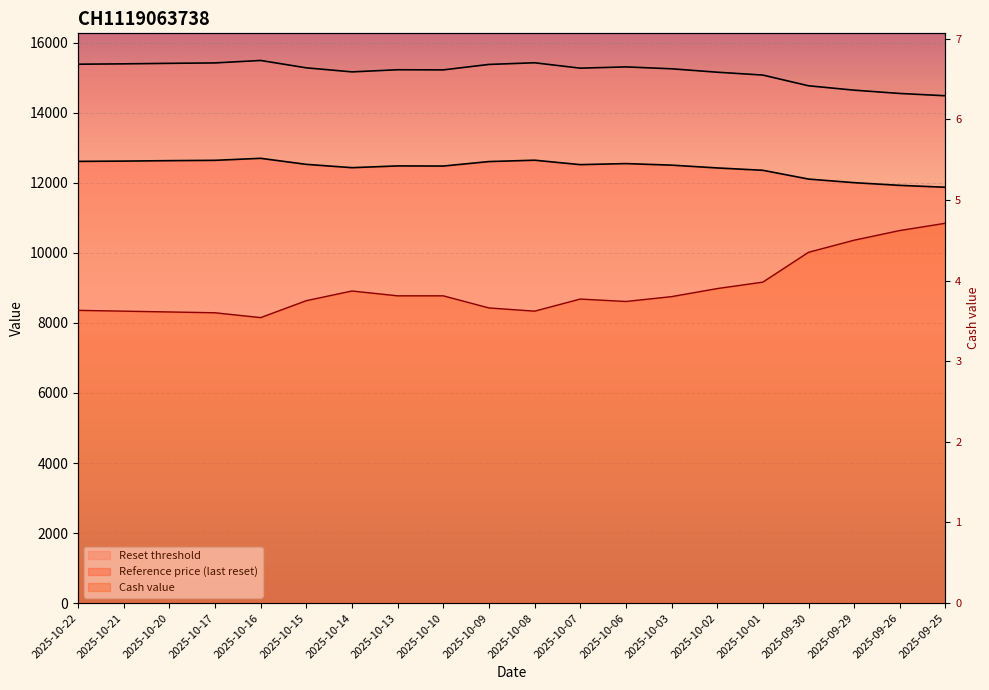

At how many categories does at least one series exceed 4290?

20